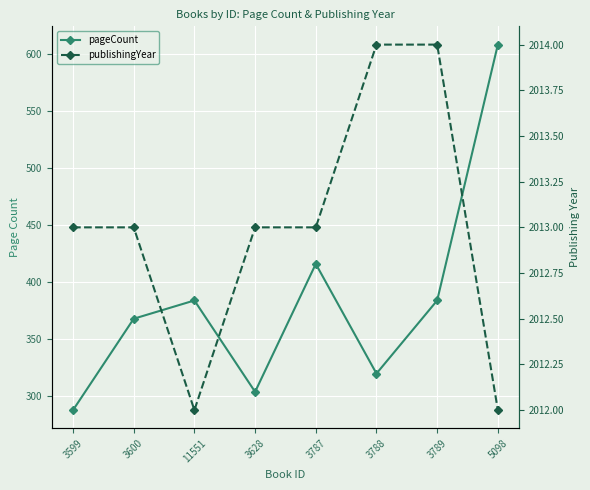

Where does the pageCount series first go above 384?

3787